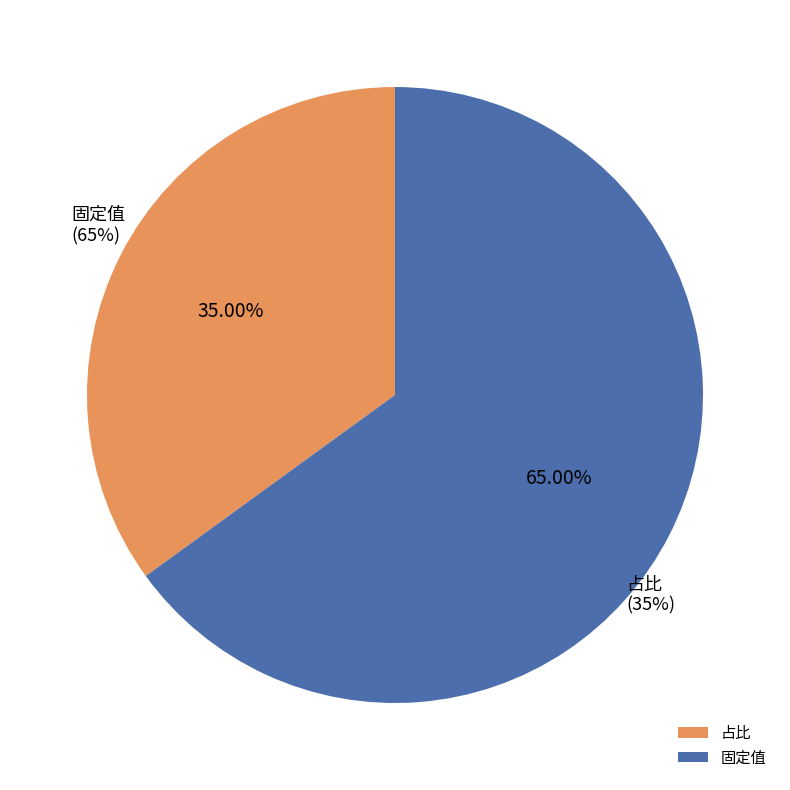

How many slices are in this pie chart?

2